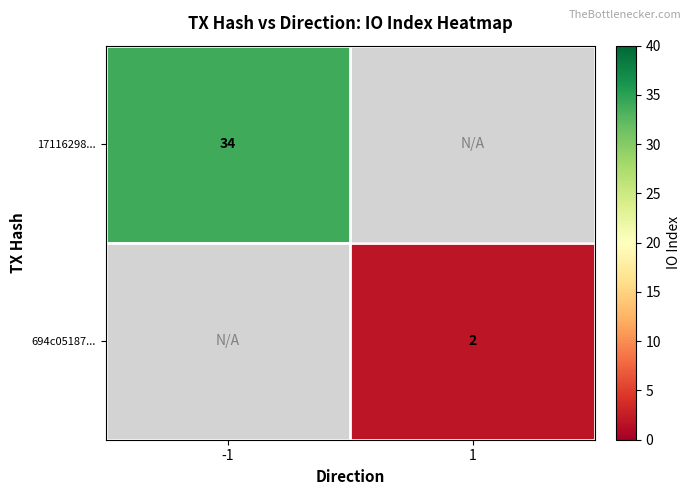

The 17116298... series shows 34 at -1. True or false?

True